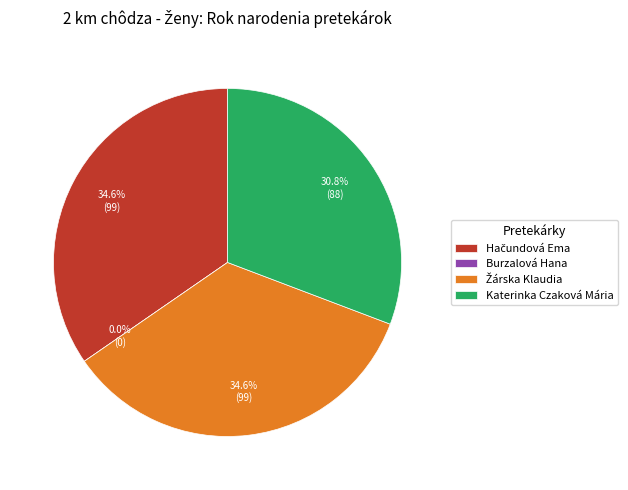

What percentage is the Hačundová Ema slice, to the nearest percent?

35%